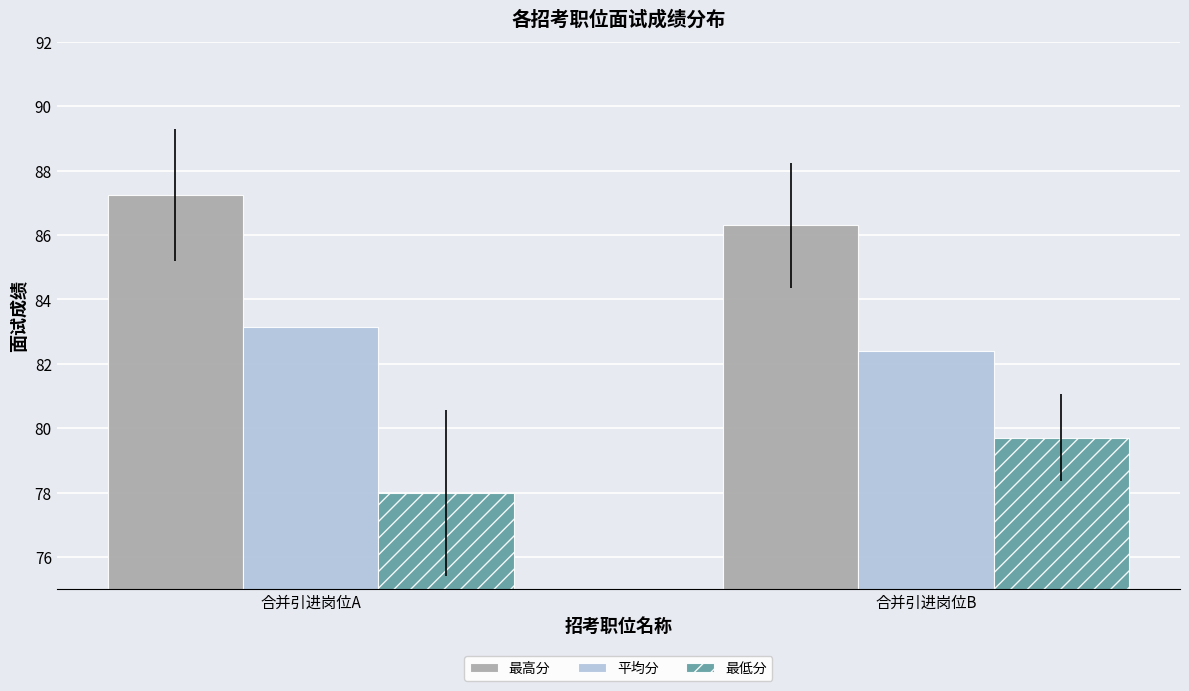

Which series has the widest spread of values?

最低分